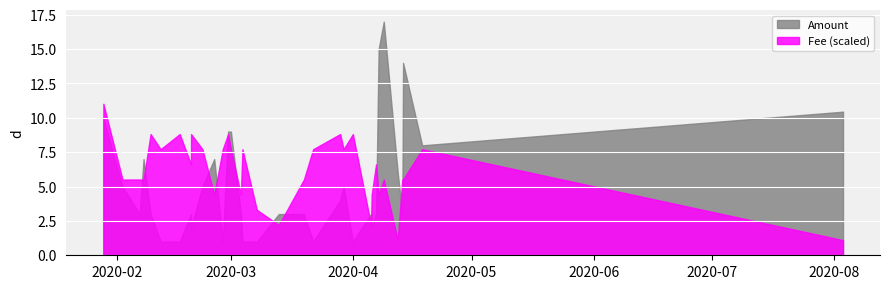

List the series in order of their peak value, lowest first.

Fee (scaled), Amount